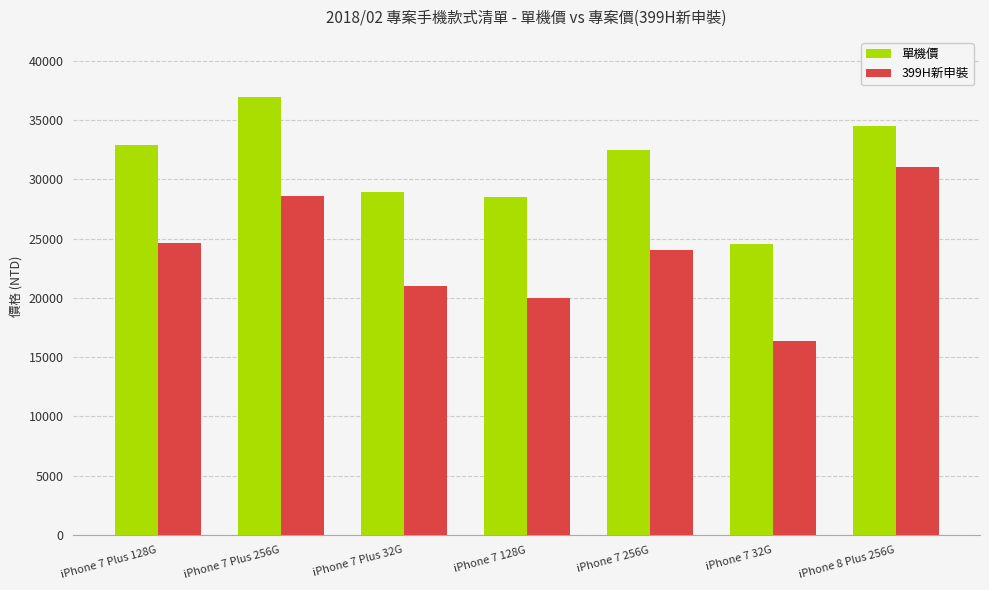

What is the label of the 6th bar from the right?

iPhone 7 Plus 256G